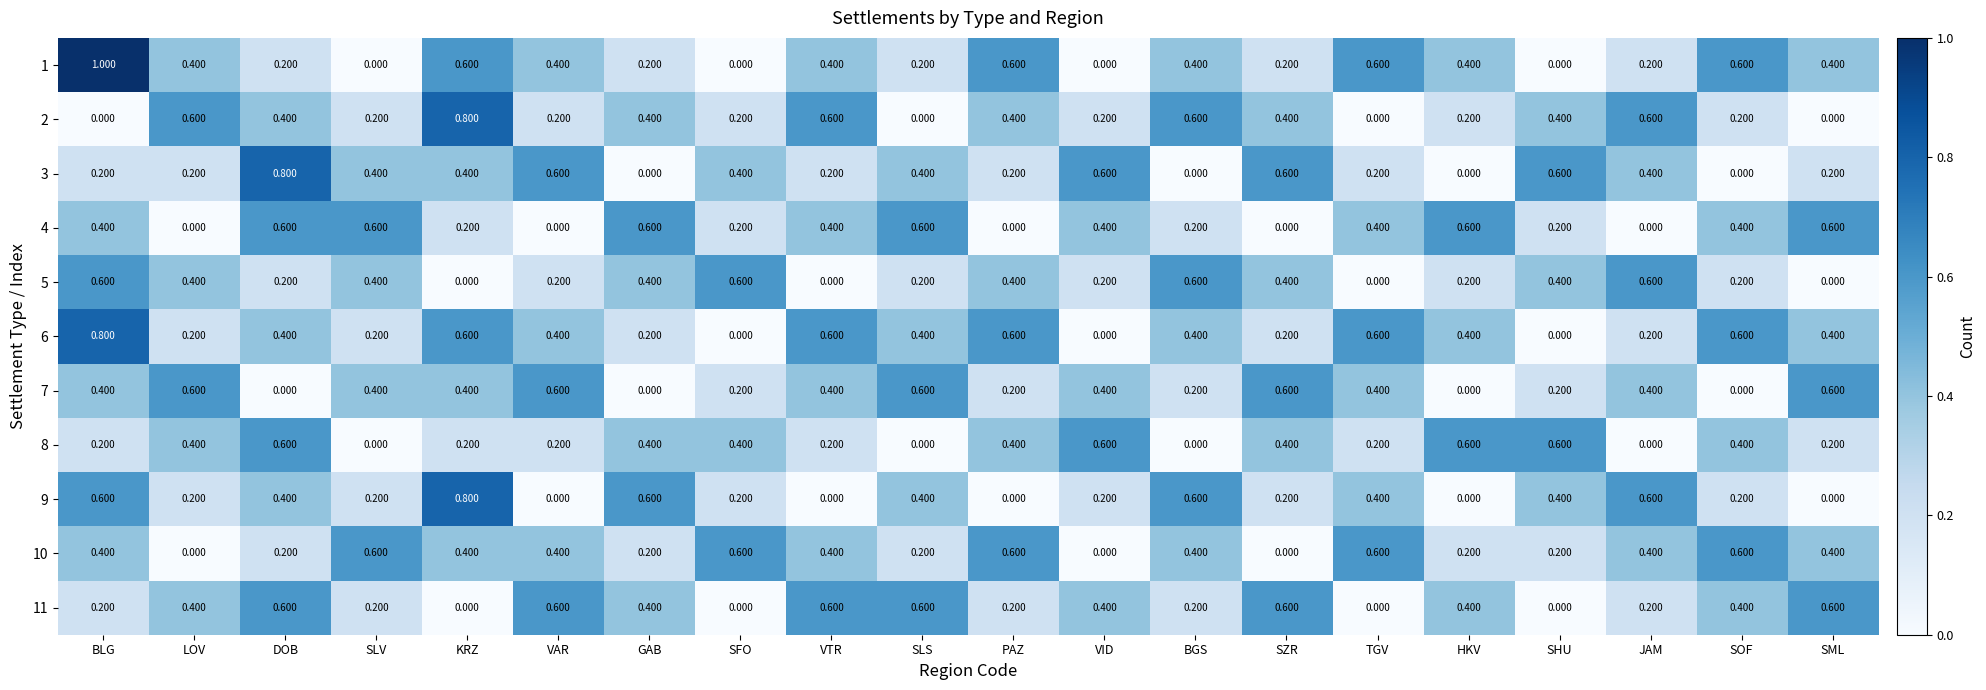

At which category is the sum across all series the highest?

BLG